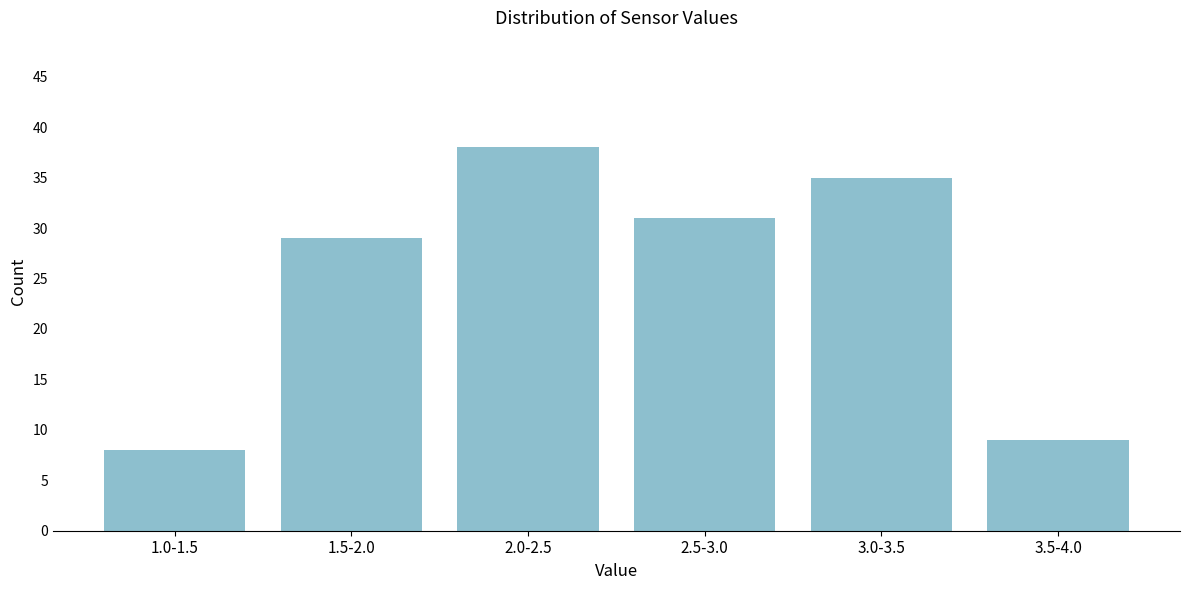

Reading left to right, list all the values displayed in this chart.

1.0-1.5=8	1.5-2.0=29	2.0-2.5=38	2.5-3.0=31	3.0-3.5=35	3.5-4.0=9